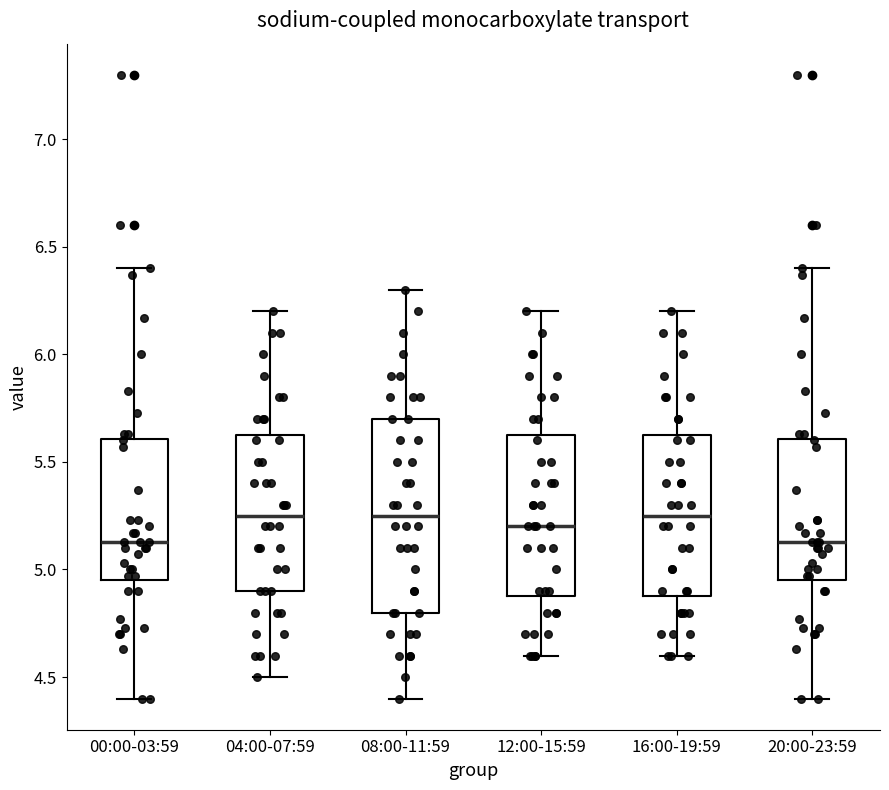

Reading left to right, transcribe this box plot: for each box, give where its median line is, the range the box spans, and where its two whiskers end, as read against the y-axis. The values are not printed on the chart, so give them approximately, as read against the axis.

00:00-03:59: median 5.15, box 4.95 to 5.60, whiskers 4.40 to 6.40
04:00-07:59: median 5.25, box 4.90 to 5.65, whiskers 4.50 to 6.20
08:00-11:59: median 5.25, box 4.80 to 5.70, whiskers 4.40 to 6.30
12:00-15:59: median 5.20, box 4.90 to 5.65, whiskers 4.60 to 6.20
16:00-19:59: median 5.25, box 4.90 to 5.65, whiskers 4.60 to 6.20
20:00-23:59: median 5.15, box 4.95 to 5.60, whiskers 4.40 to 6.40